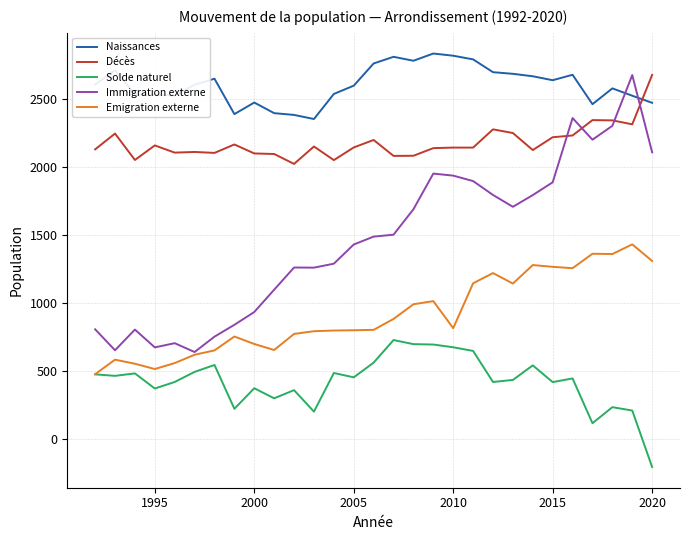

True or false: Décès and Solde naturel intersect in this chart.

False